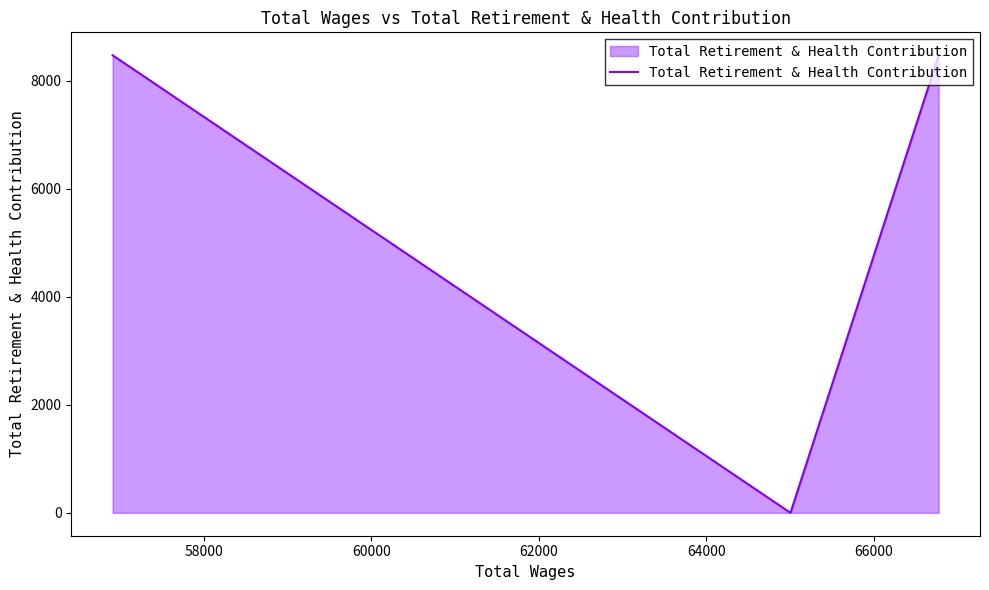

What is the maximum value shown in the chart?

8477